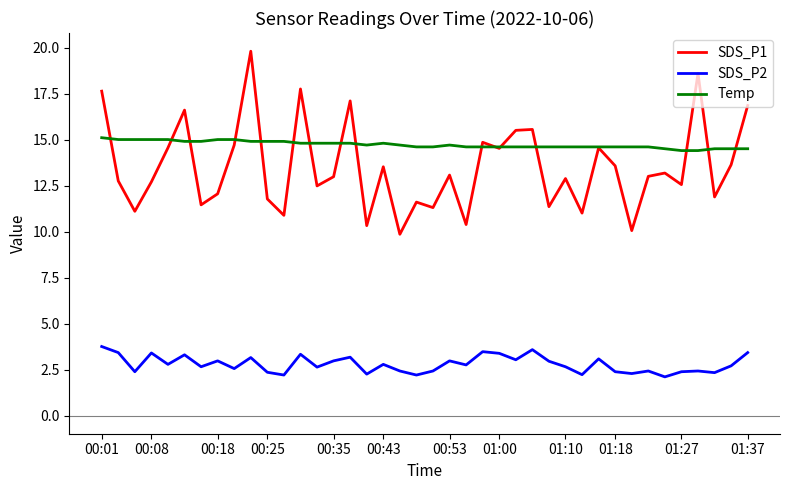

Which series has the widest spread of values?

SDS_P1